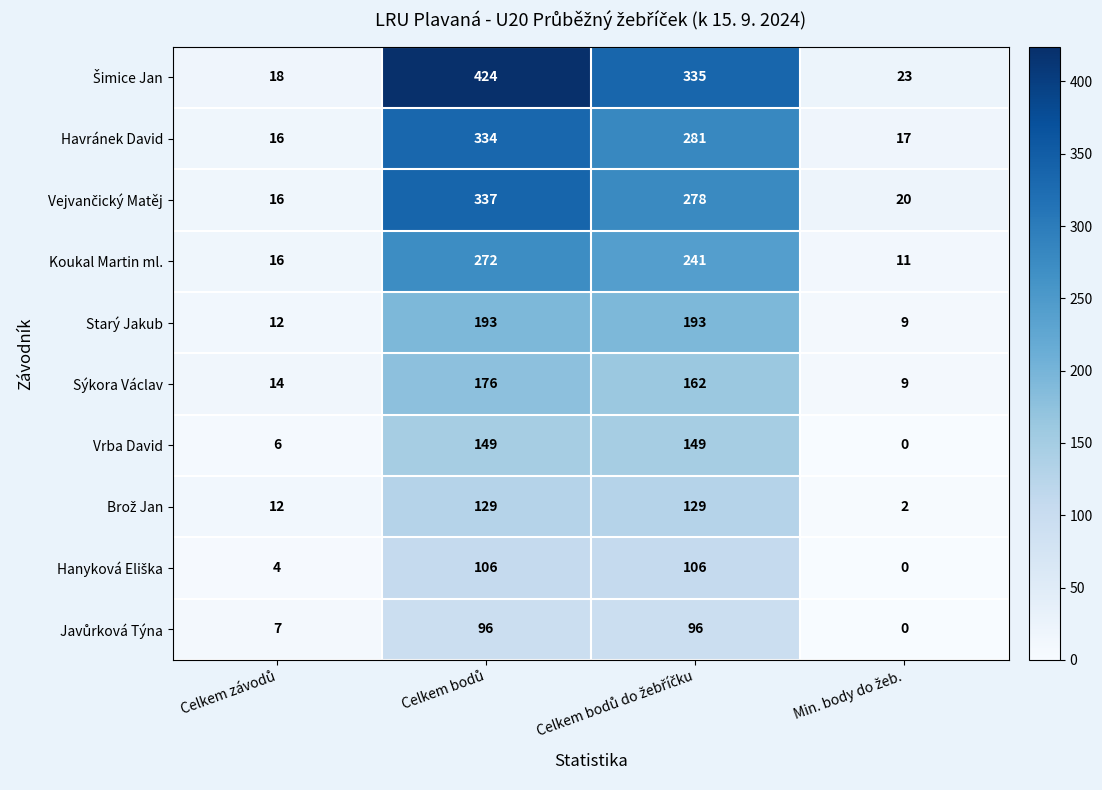

What is the sum of all Sýkora Václav values?

361